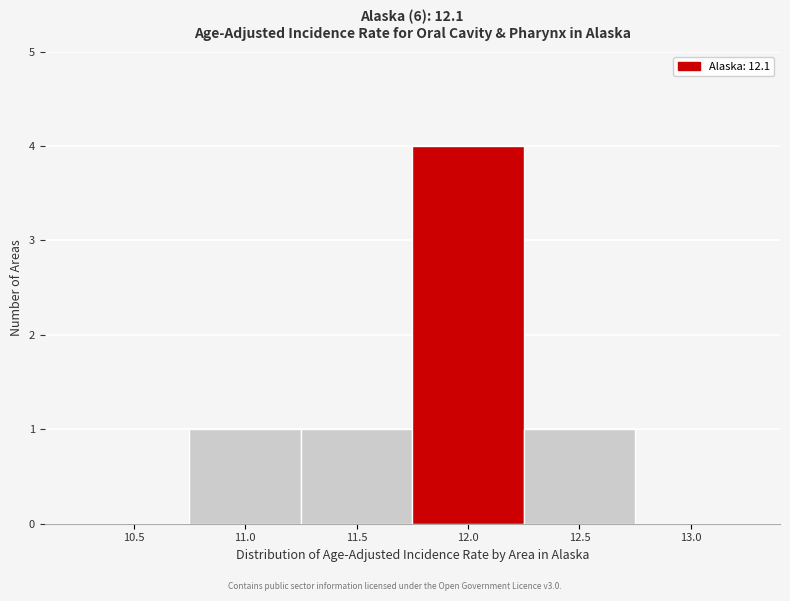

Reading left to right, list all the values displayed in this chart.

10.5=0	11.0=1	11.5=1	12.0=4	12.5=1	13.0=0